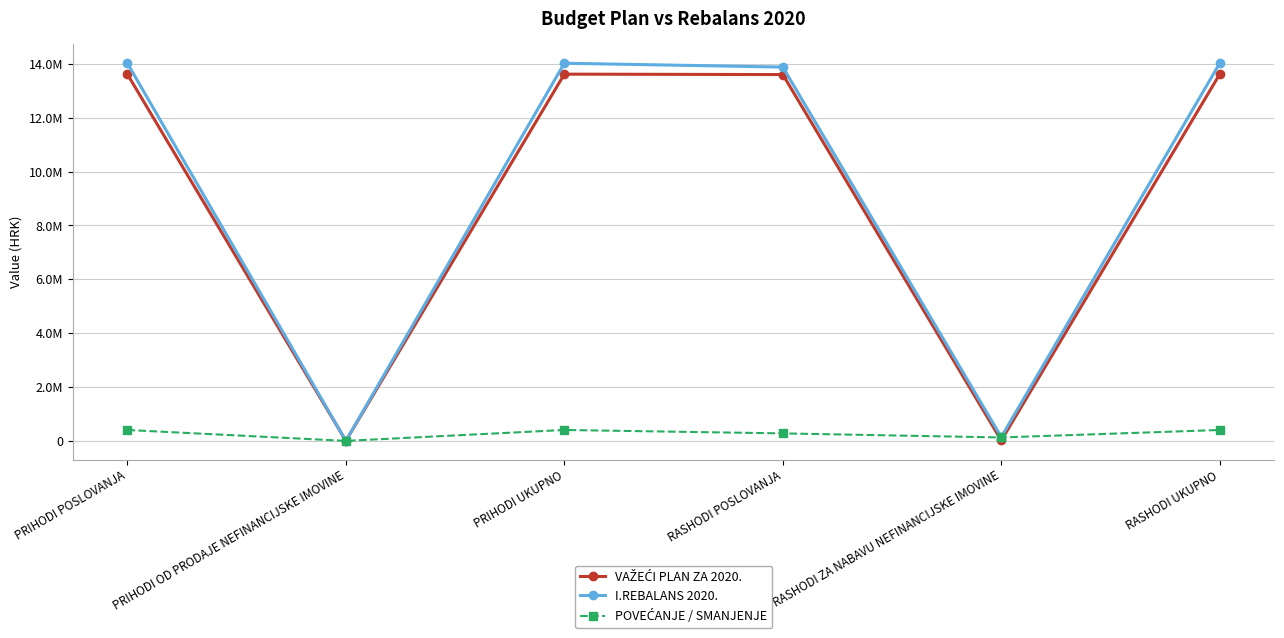

Is this an area chart (filled region under the line)?

No